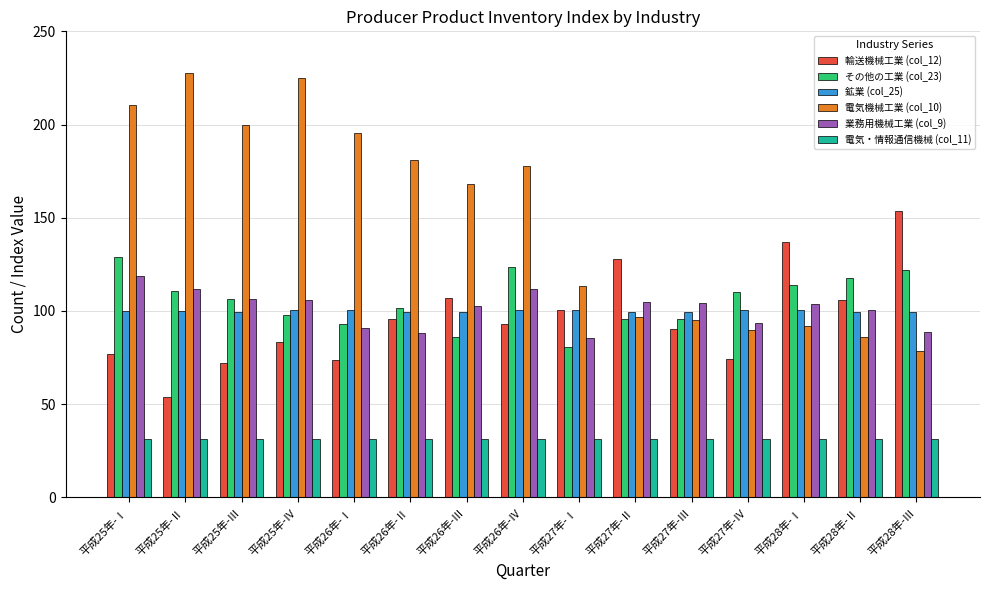

Which series has the largest total across all categories?

電気機械工業 (col_10)